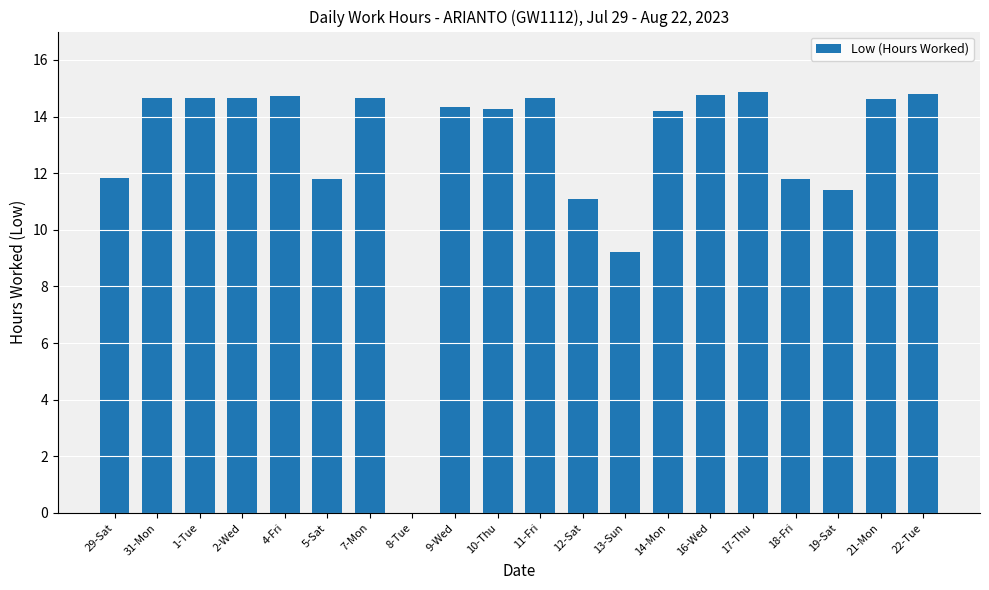

What is the average value?

12.8